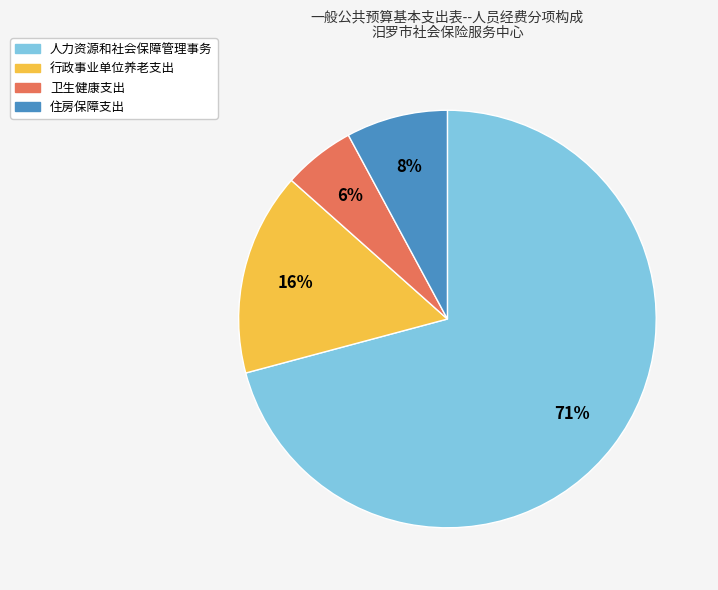

Count the number of slices in the pie.

4